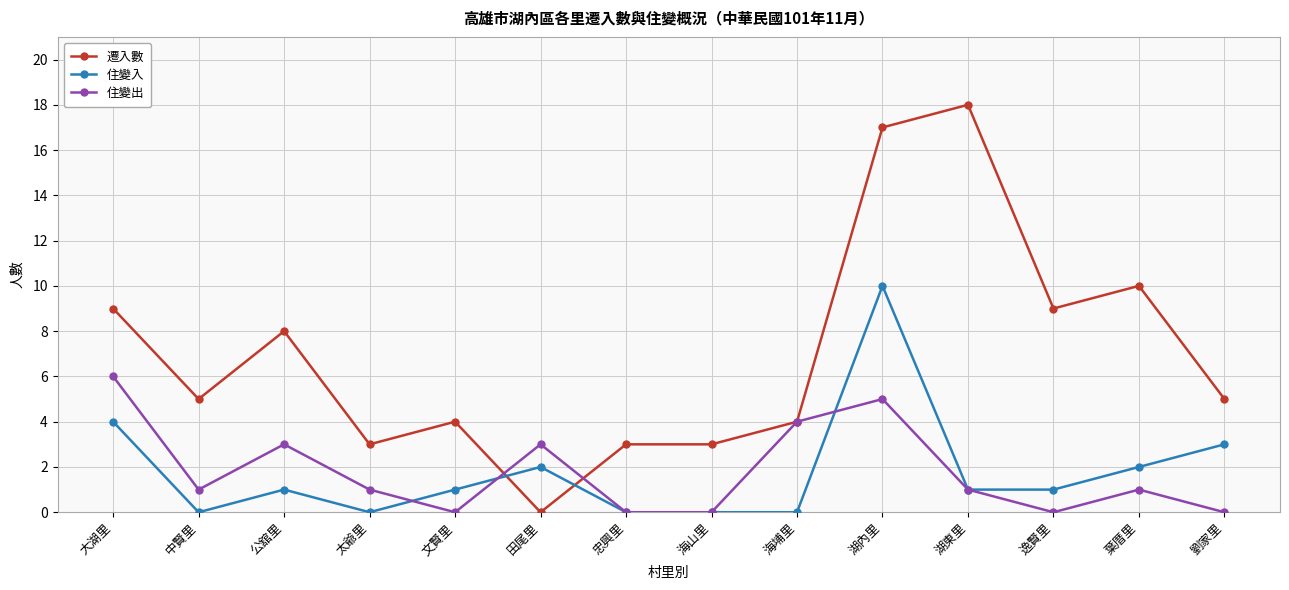

Read the 遷入數 value at 葉厝里, to the nearest 10.

10